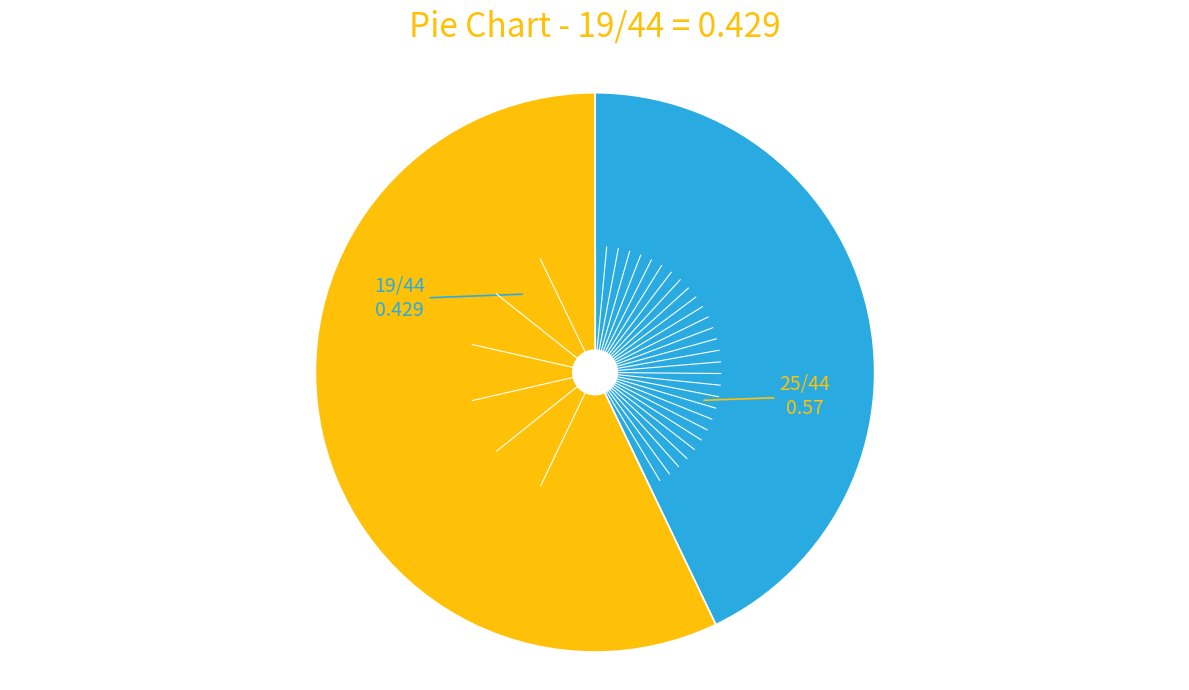

Is there any slice that represents more than half of the pie?

Yes